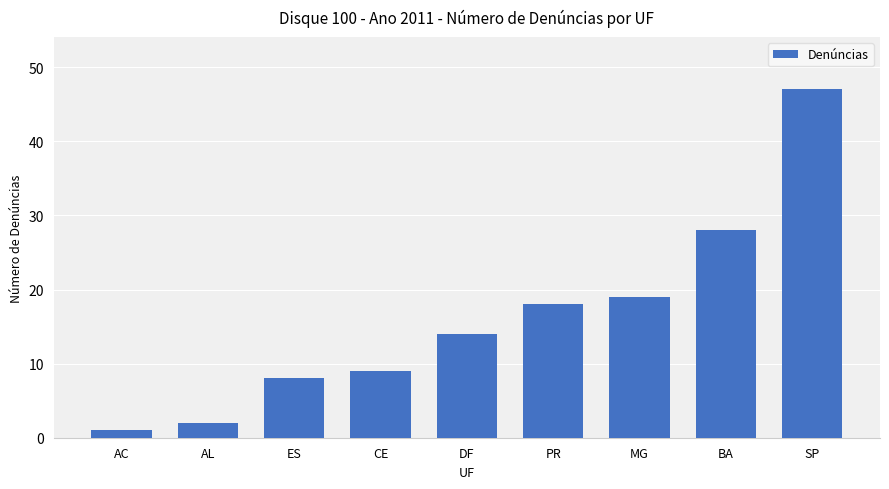

What is the value of the 4th bar from the left?

9